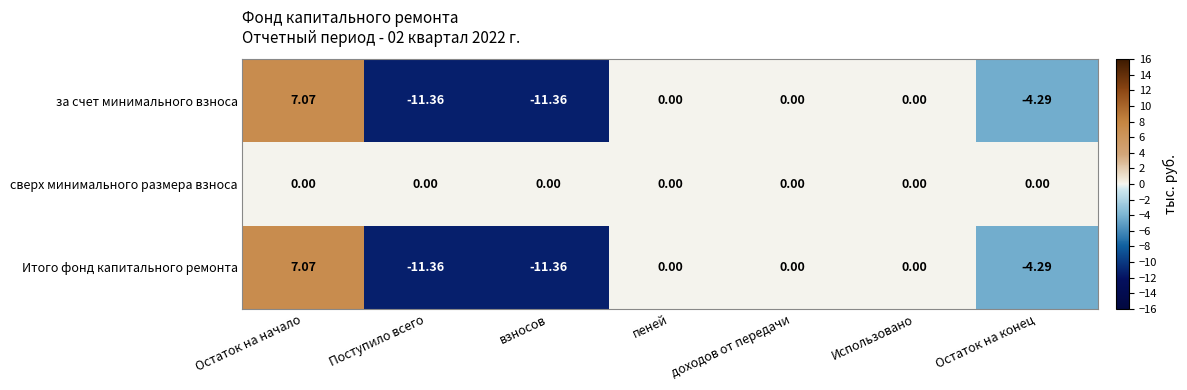

What is the total value across all series at взносов?

-22.7